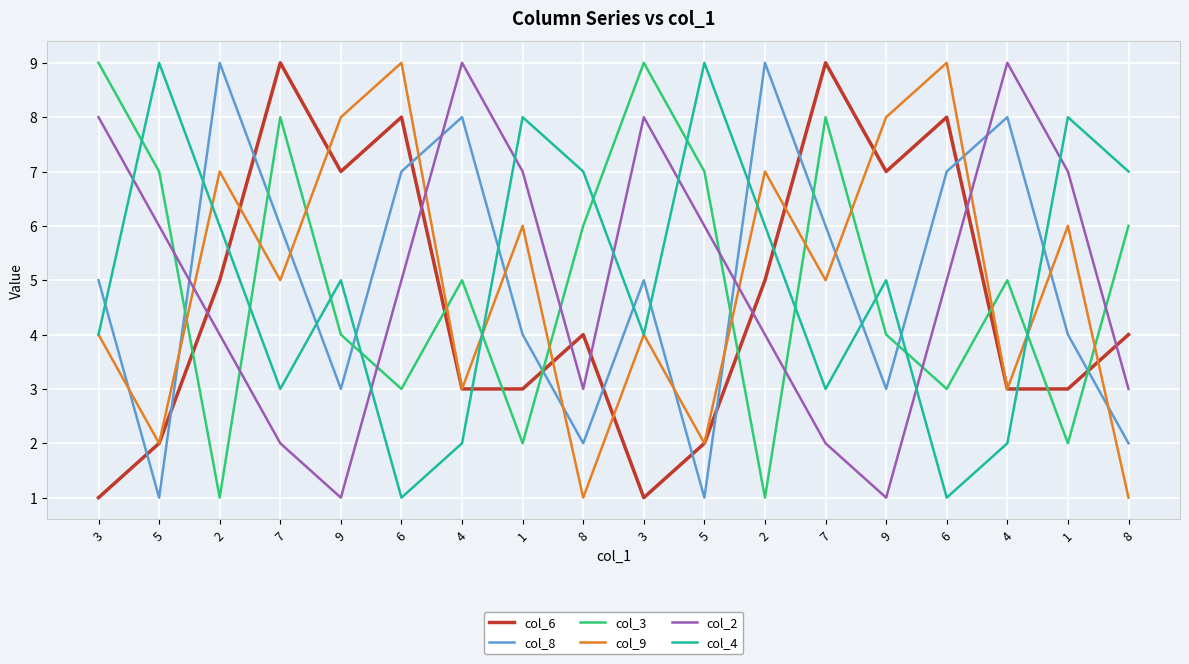

Does the chart have visible grid lines?

Yes